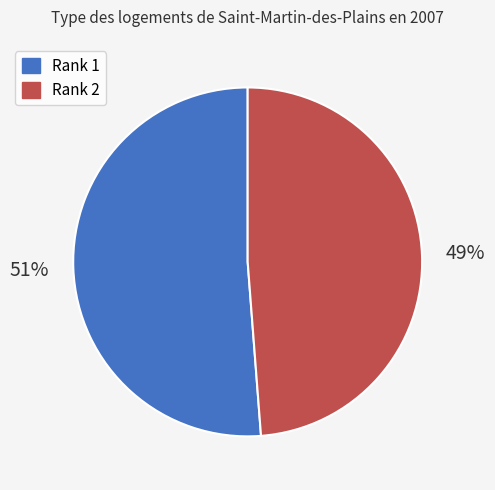

To the nearest percent, what is the difference between the largest and smallest slice percentages?

2%